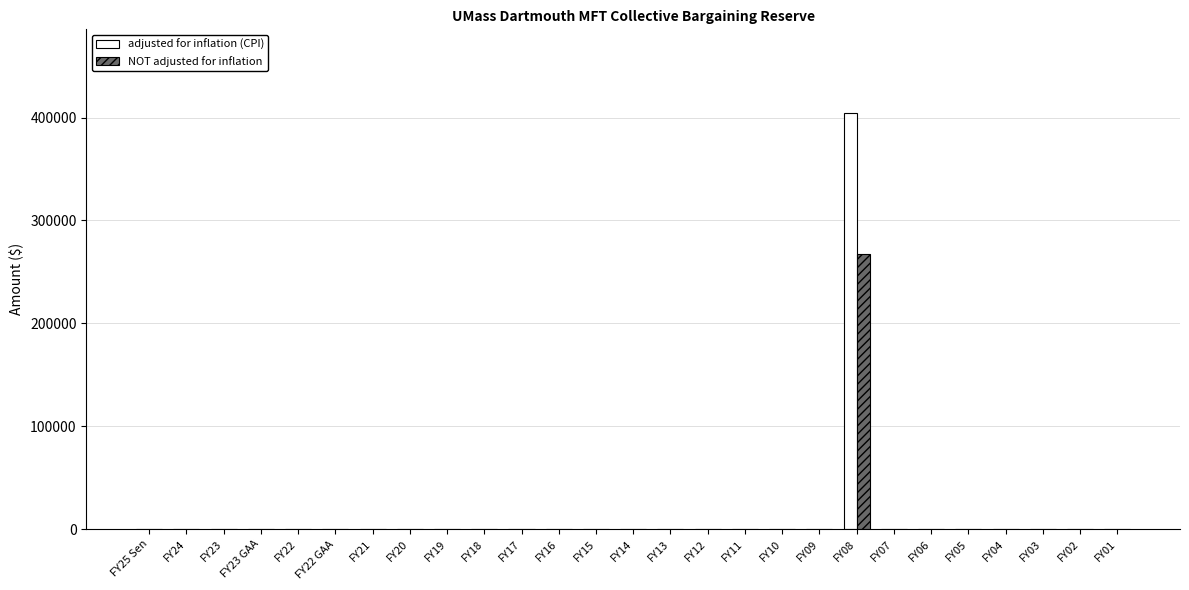

What is the maximum value shown in the chart?

404762